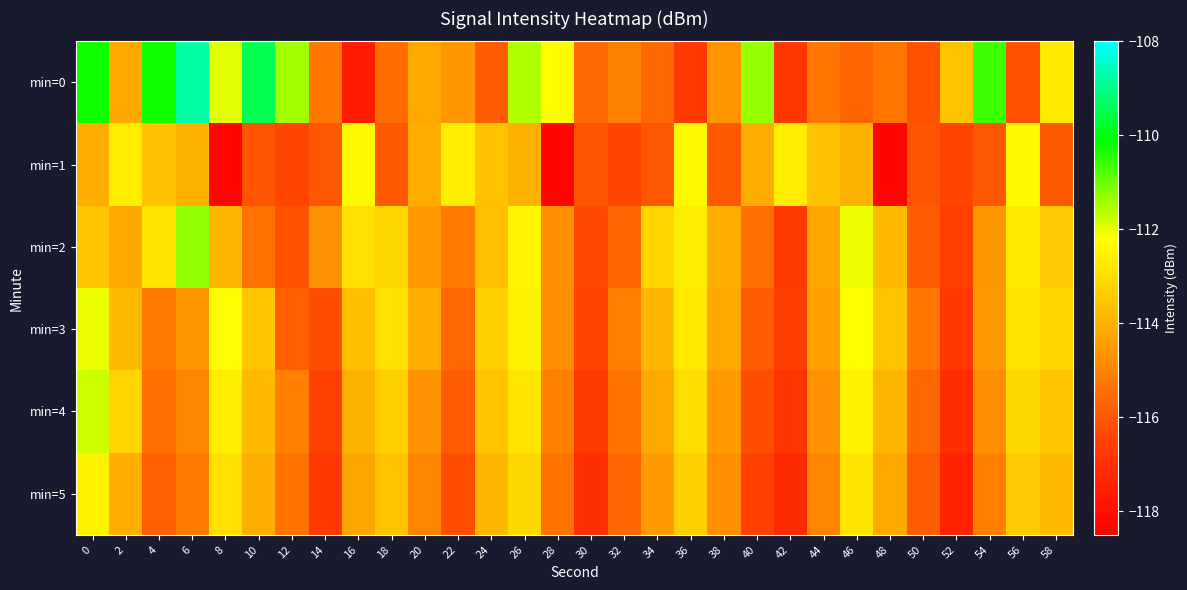

Reading left to right, extract all data points from this chart.

min=0: 0=-110.2	2=-114.2	4=-110.2	6=-108.7	8=-111.9	10=-109.5	12=-111.4	14=-115.3	16=-117.7	18=-115.5	20=-114.2	22=-114.6	24=-115.9	26=-111.6	28=-112.3	30=-115.6	32=-115.1	34=-115.6	36=-116.8	38=-114.6	40=-111.3	42=-116.8	44=-115.3	46=-115.7	48=-115.3	50=-116.1	52=-113.5	54=-110.6	56=-116.2	58=-112.7
min=1: 0=-114.1	2=-112.6	4=-113.6	6=-114.0	8=-118.3	10=-116.0	12=-116.4	14=-116.0	16=-112.3	18=-116.0	20=-114.1	22=-112.6	24=-113.6	26=-114.0	28=-118.3	30=-116.0	32=-116.4	34=-116.0	36=-112.3	38=-116.0	40=-114.1	42=-112.6	44=-113.6	46=-114.0	48=-118.3	50=-116.0	52=-116.4	54=-116.0	56=-112.3	58=-116.0
min=2: 0=-113.5	2=-114.2	4=-112.8	6=-111.3	8=-113.9	10=-115.4	12=-116.1	14=-114.7	16=-112.9	18=-113.1	20=-114.5	22=-115.2	24=-113.7	26=-112.4	28=-114.8	30=-116.3	32=-115.7	34=-113.2	36=-112.6	38=-114.1	40=-115.5	42=-116.7	44=-114.3	46=-112.1	48=-113.8	50=-115.9	52=-116.5	54=-114.6	56=-112.7	58=-113.4
min=3: 0=-112.1	2=-113.8	4=-115.2	6=-114.6	8=-112.3	10=-113.5	12=-115.8	14=-116.2	16=-113.7	18=-112.9	20=-114.1	22=-115.6	24=-113.3	26=-112.5	28=-114.8	30=-116.4	32=-115.1	34=-113.9	36=-112.7	38=-114.2	40=-115.9	42=-116.6	44=-114.4	46=-112.2	48=-113.6	50=-115.3	52=-116.8	54=-114.5	56=-112.8	58=-113.2
min=4: 0=-111.8	2=-113.2	4=-115.5	6=-114.9	8=-112.6	10=-113.8	12=-115.1	14=-116.5	16=-114.0	18=-113.3	20=-114.7	22=-115.9	24=-113.6	26=-112.8	28=-115.1	30=-116.7	32=-115.4	34=-114.2	36=-113.0	38=-114.5	40=-116.2	42=-116.9	44=-114.7	46=-112.5	48=-113.9	50=-115.6	52=-117.1	54=-114.8	56=-113.1	58=-113.5
min=5: 0=-112.5	2=-114.1	4=-115.8	6=-115.2	8=-112.9	10=-114.1	12=-115.4	14=-116.8	16=-114.3	18=-113.6	20=-115.0	22=-116.2	24=-113.9	26=-113.1	28=-115.4	30=-117.0	32=-115.7	34=-114.5	36=-113.3	38=-114.8	40=-116.5	42=-117.2	44=-115.0	46=-112.8	48=-114.2	50=-115.9	52=-117.4	54=-115.1	56=-113.4	58=-113.8